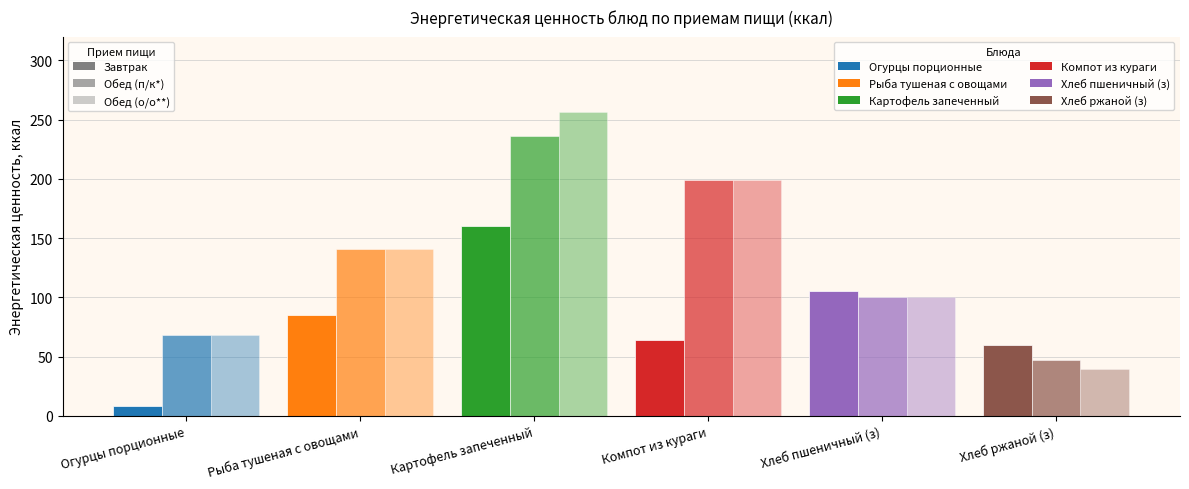

Count the number of categories in the chart.

6